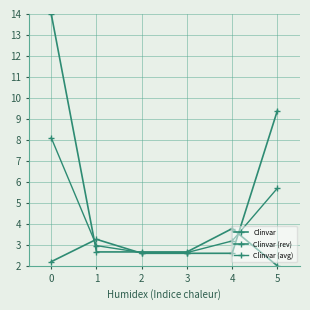

At which label is Clinvar closest to 8?

4